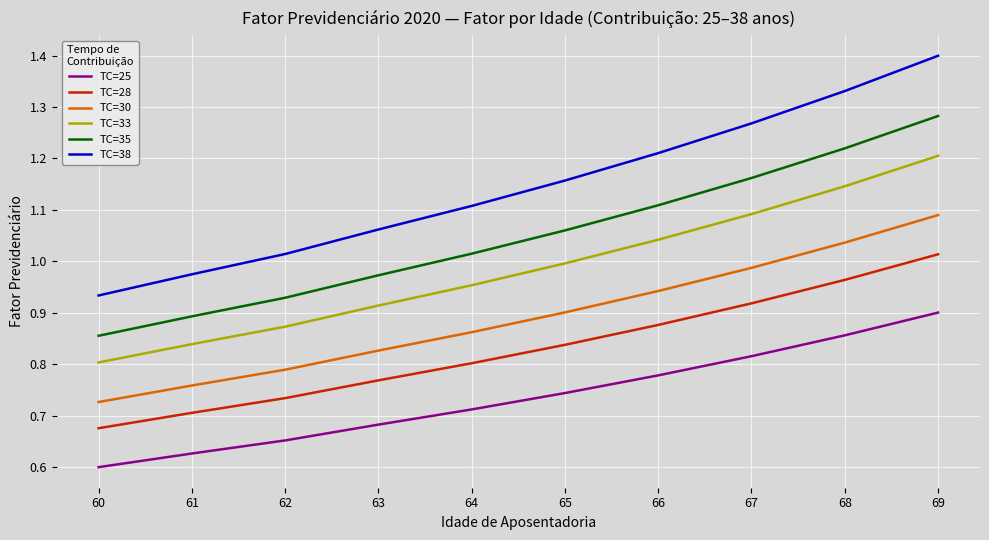

Is the value of TC=25 at 68 greater than the value of TC=35 at 64?

No